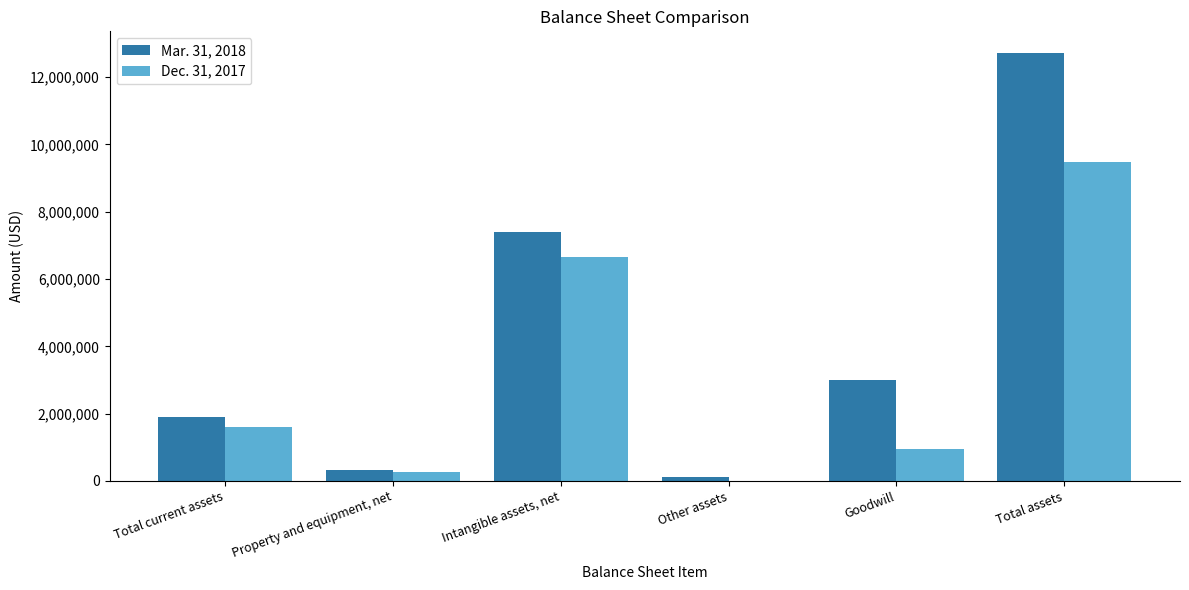

What is the maximum value shown in the chart?

12727882